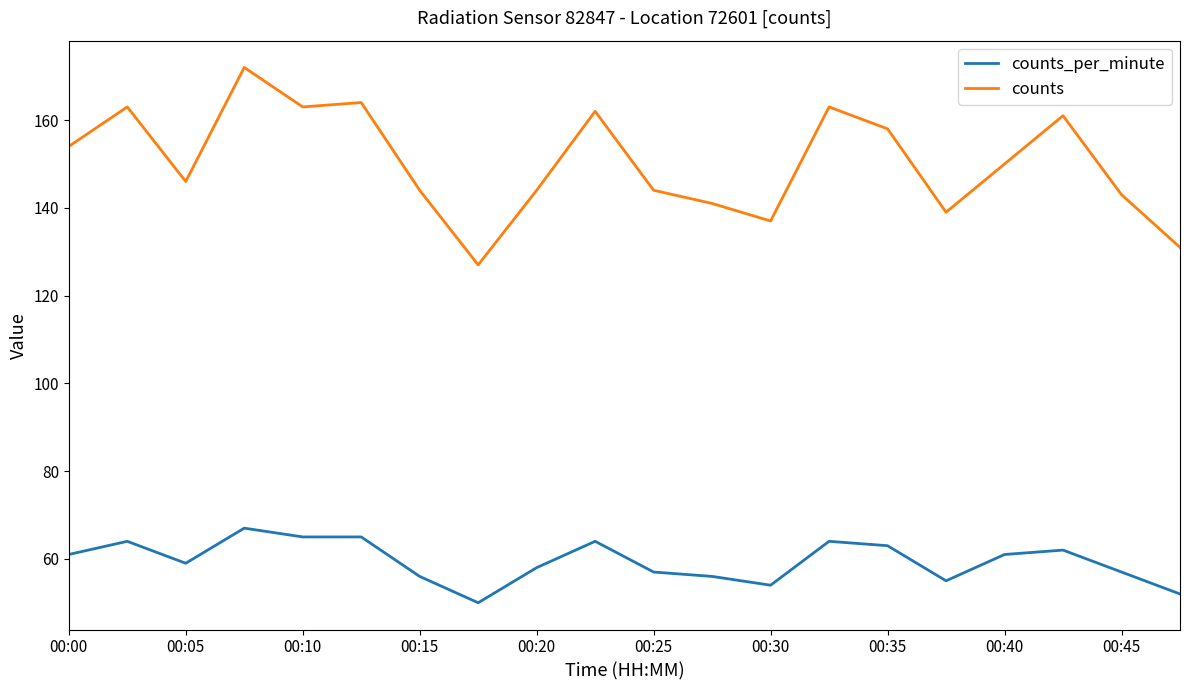

Which series has the largest total across all categories?

counts